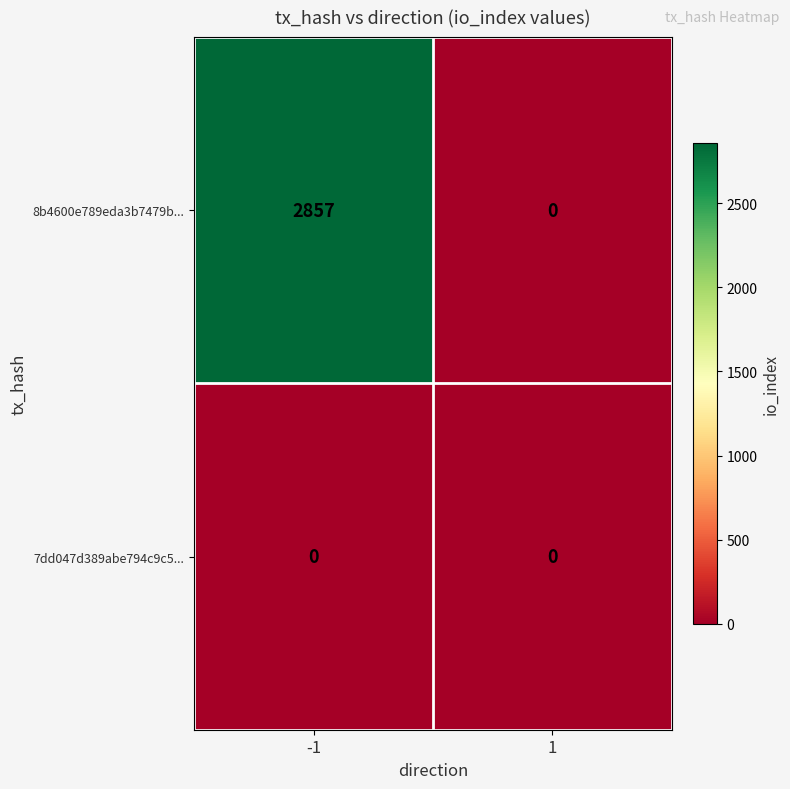

What is the sum of all 8b4600e789eda3b7479b... values?

2857